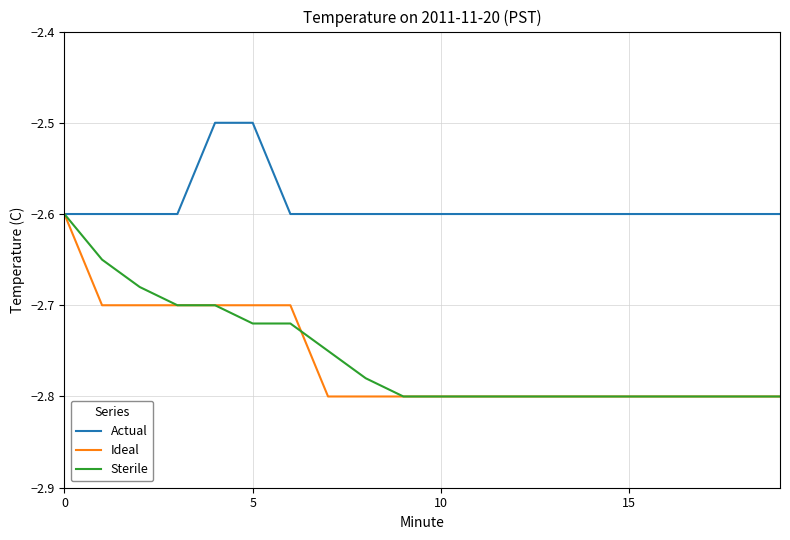

What is the sum of all Ideal values?

-55.2